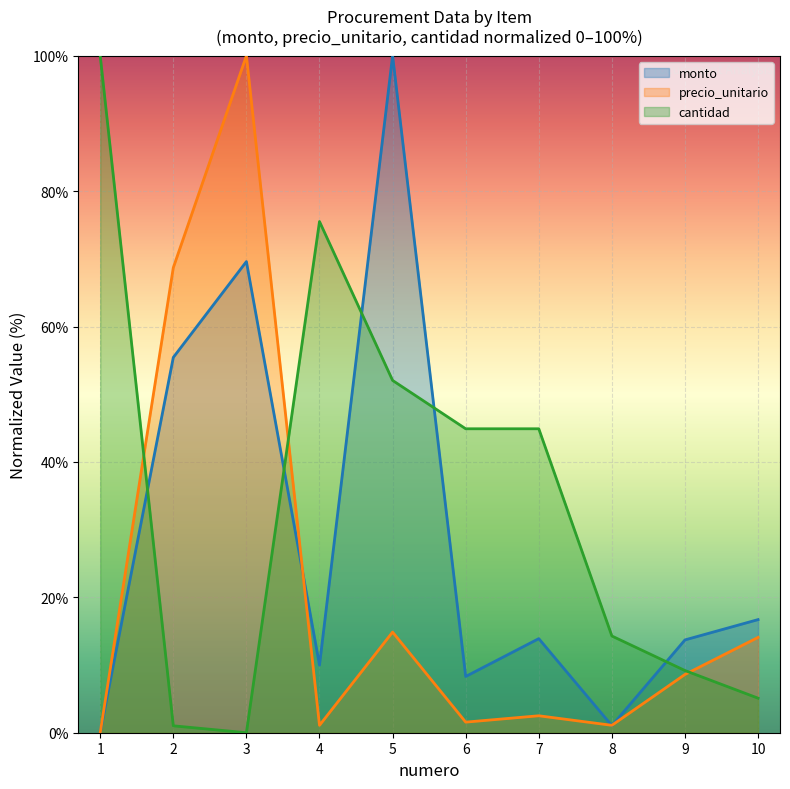

Which series has the largest total across all categories?

cantidad